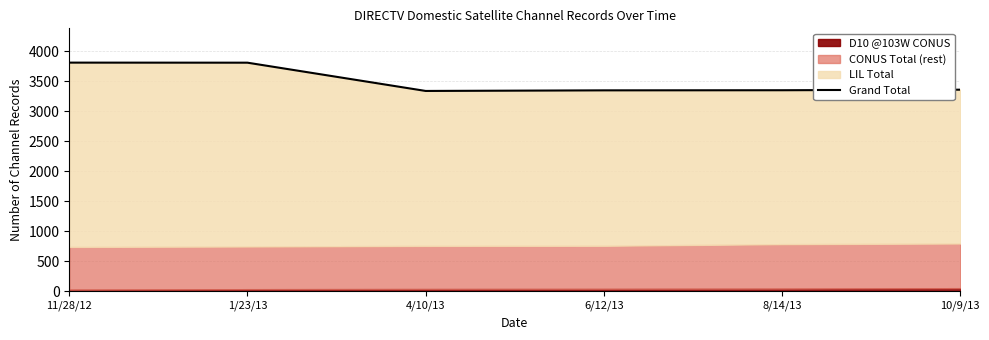

Reading left to right, transcribe all the data shown in this chart.

11/28/12=3809	1/23/13=3808	4/10/13=3337	6/12/13=3347	8/14/13=3349	10/9/13=3358